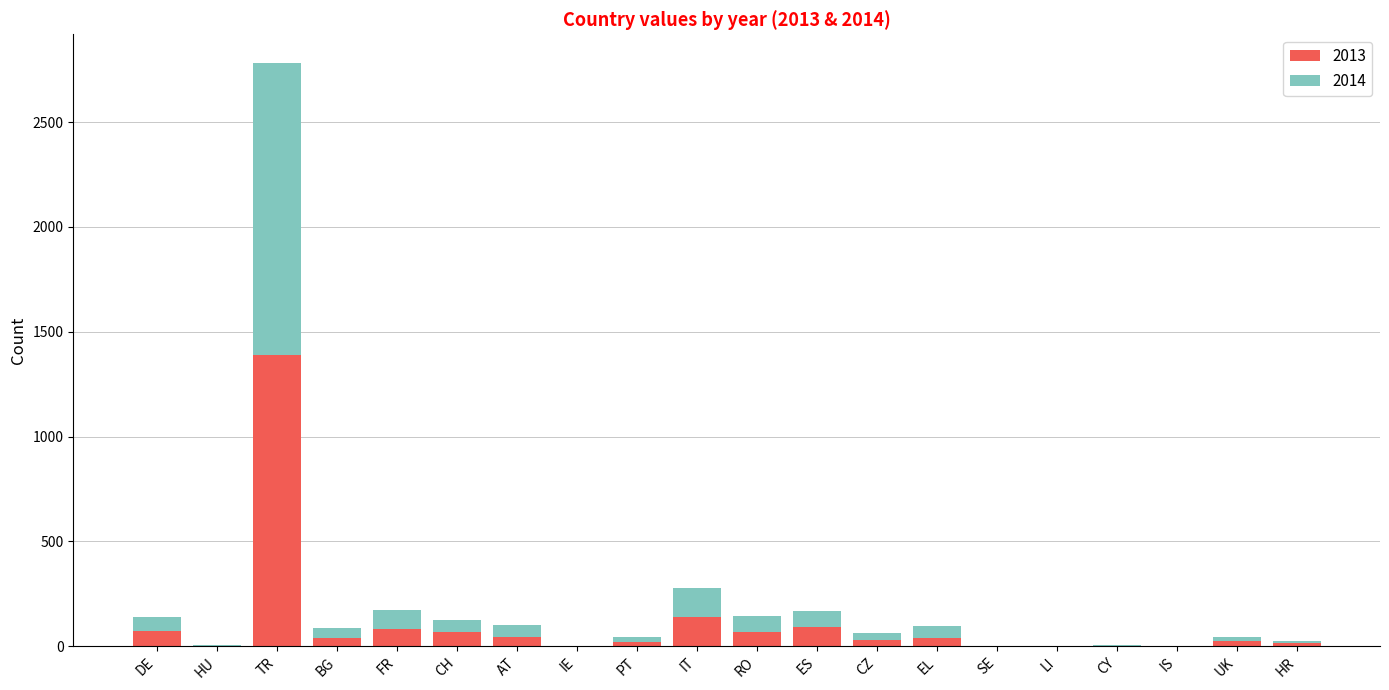

What is the total value across all series at RO?

143